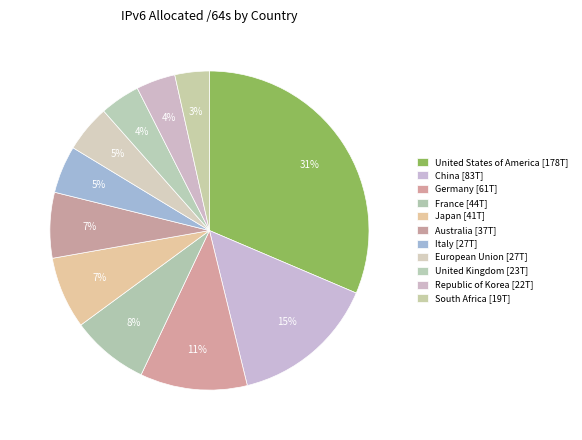

How many segments does this pie chart have?

11